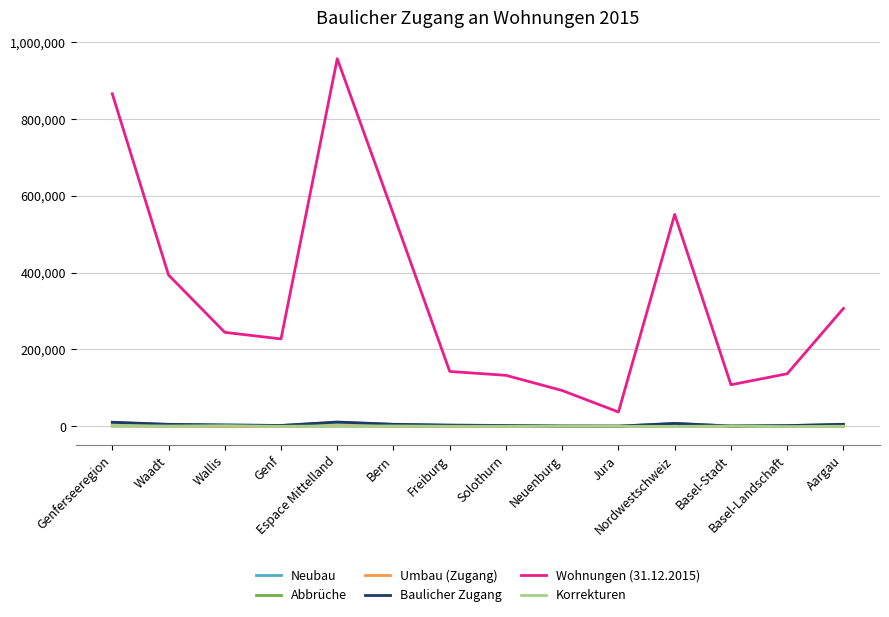

What is the difference between the maximum and minimum values in the Korrekturen series?

2580